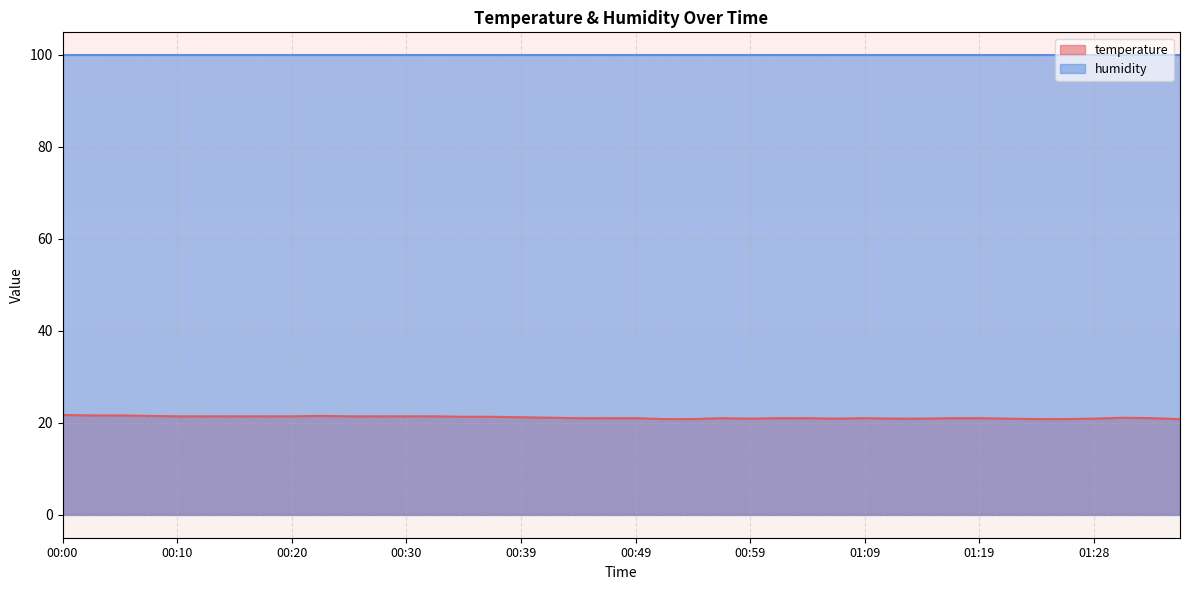

Which label corresponds to the largest value in the chart?

00:00